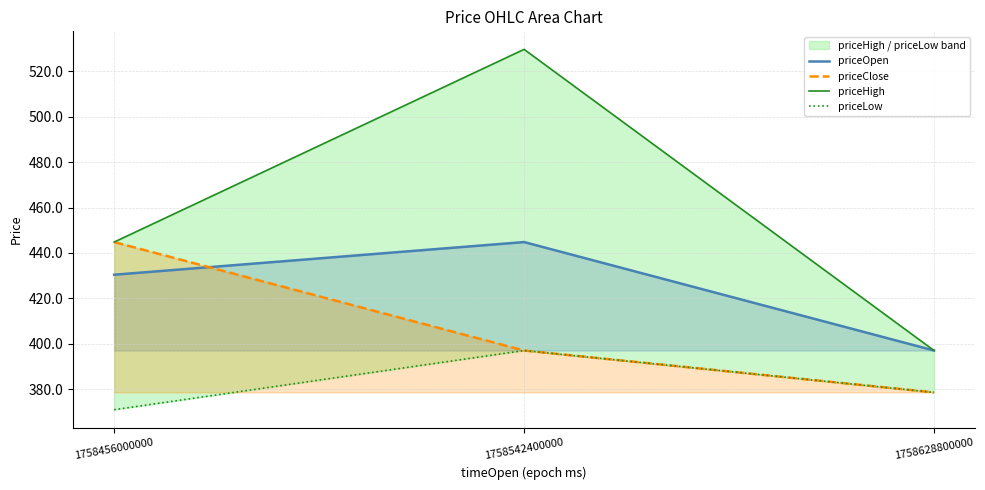

At which label is priceOpen closest to 420?

1758456000000